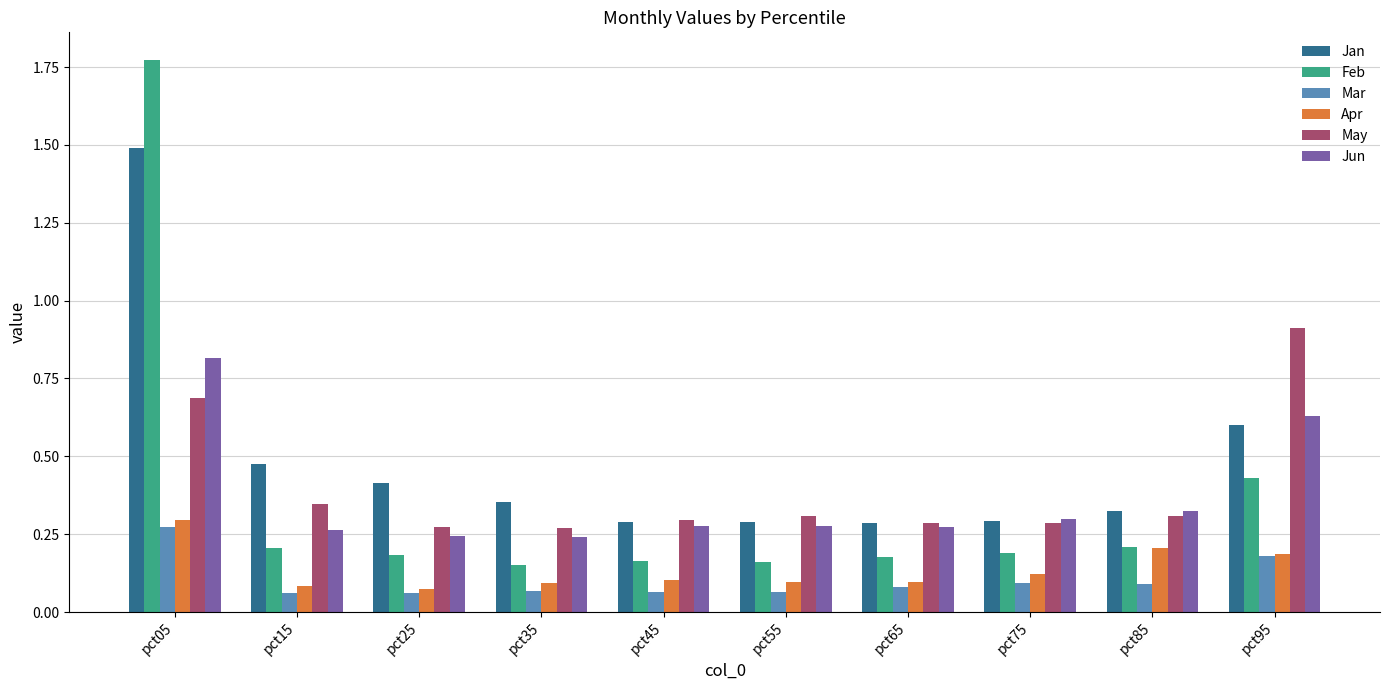

What is the sum of all May values?

4.0